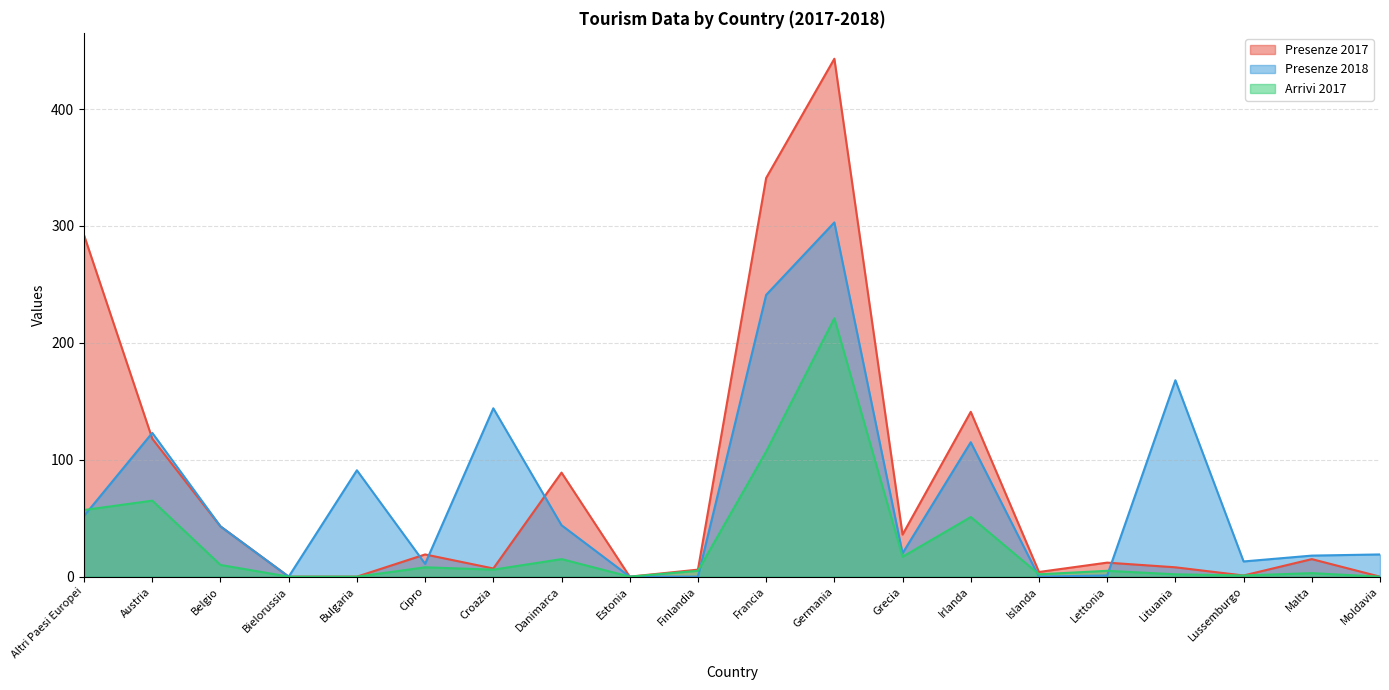

What is the average value of the Presenze 2018 series?

70